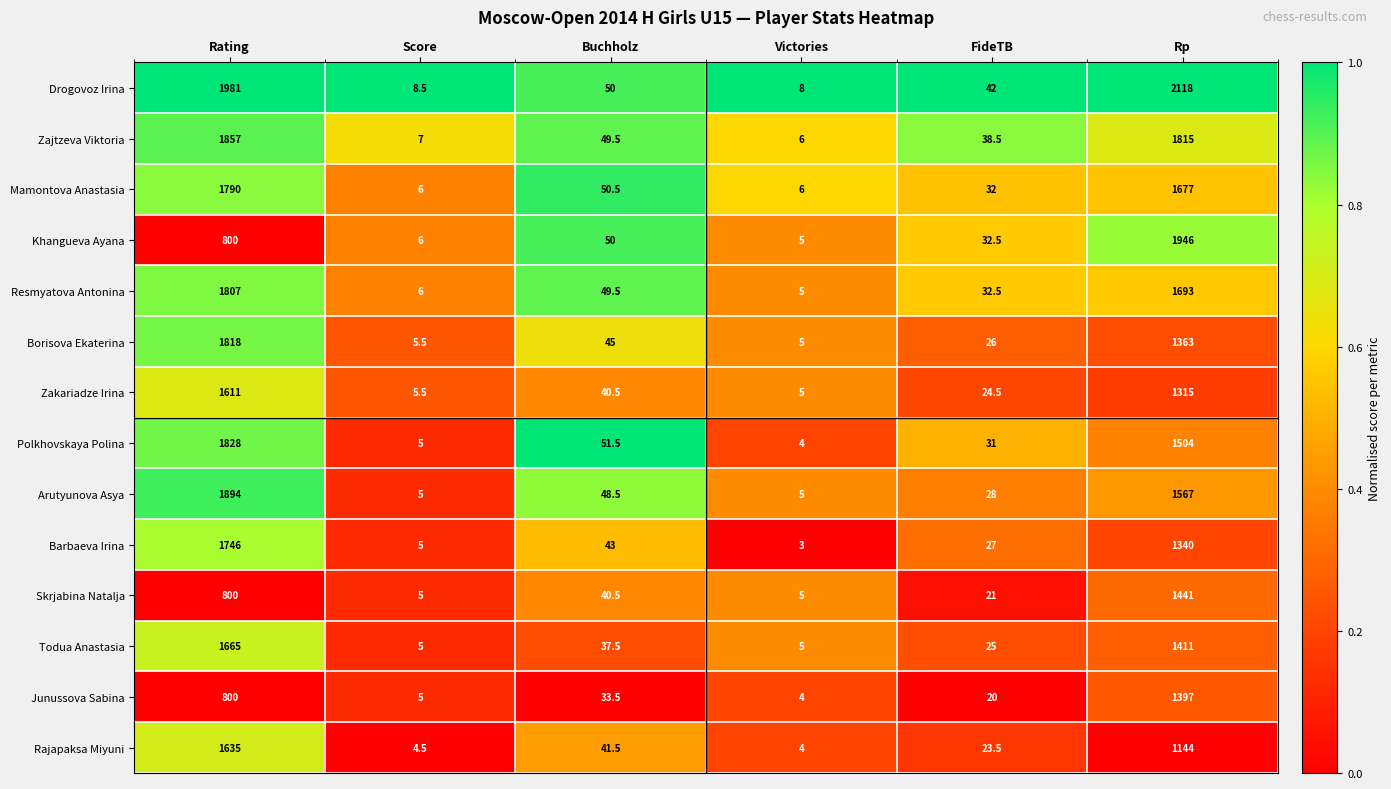

What is the sum of the Resmyatova Antonina values at FideTB and Score?

38.5